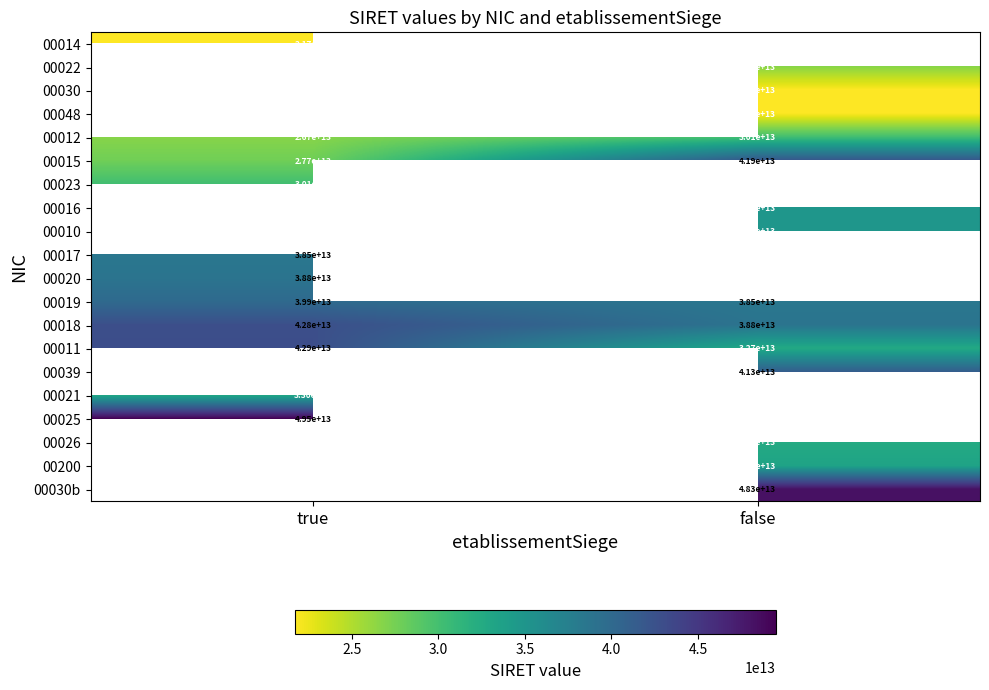

Which has a higher value, true or false?

false